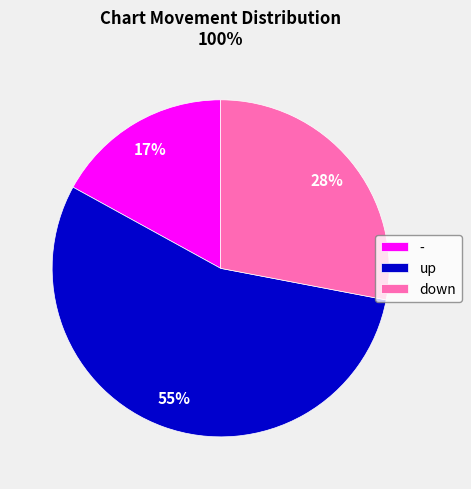

How many slices are in this pie chart?

3